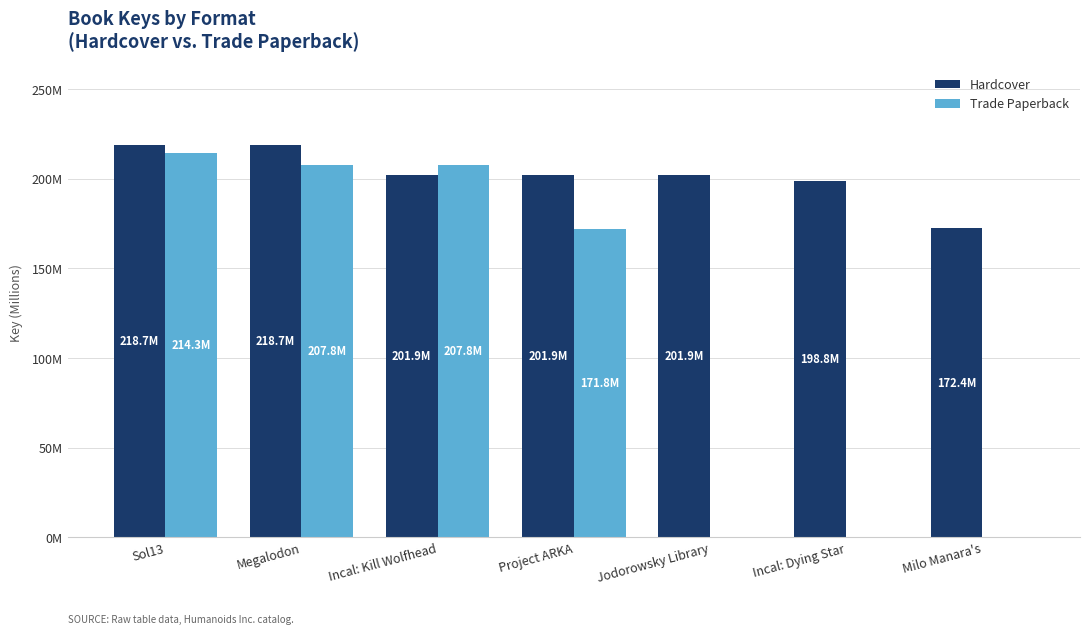

Reading left to right, list all the values displayed in this chart.

Hardcover: Sol13=218.7	Megalodon=218.7	Incal: Kill Wolfhead=201.9	Project ARKA=201.9	Jodorowsky Library=201.9	Incal: Dying Star=198.8	Milo Manara's=172.4
Trade Paperback: Sol13=214.3	Megalodon=207.8	Incal: Kill Wolfhead=207.8	Project ARKA=171.8	Jodorowsky Library=0.0	Incal: Dying Star=0.0	Milo Manara's=0.0